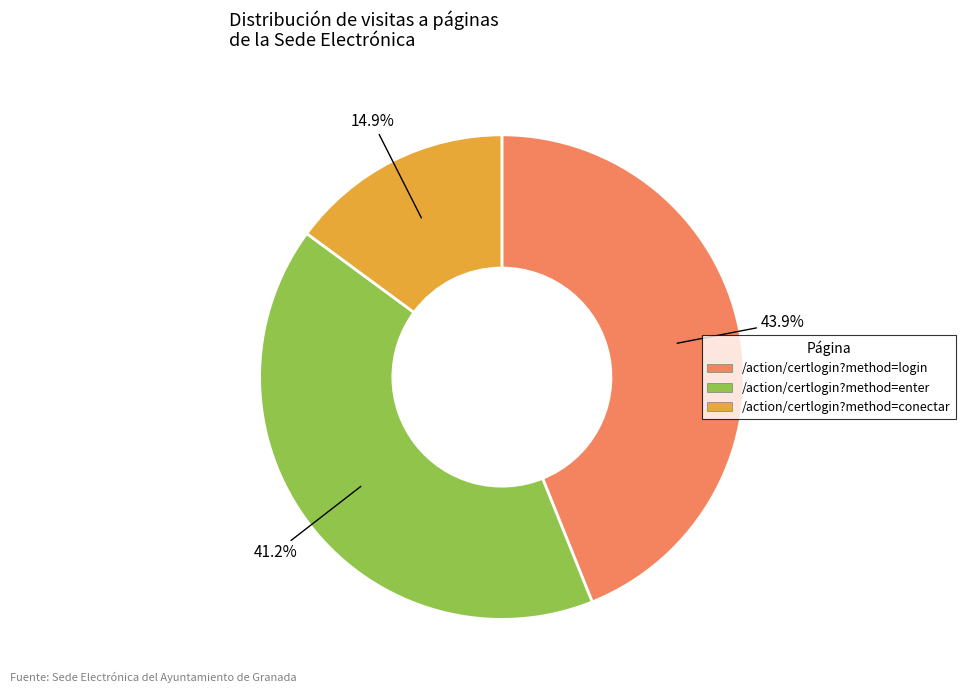

Which has a higher value, /action/certlogin?method=enter or /action/certlogin?method=conectar?

/action/certlogin?method=enter